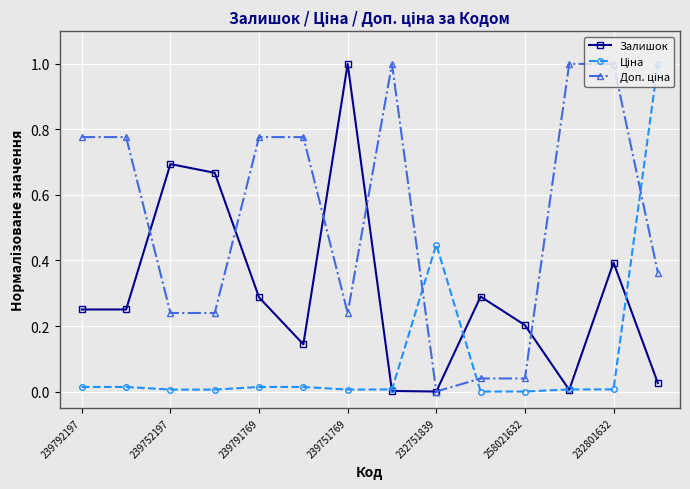

At how many categories does at least one series exceed 0?

14